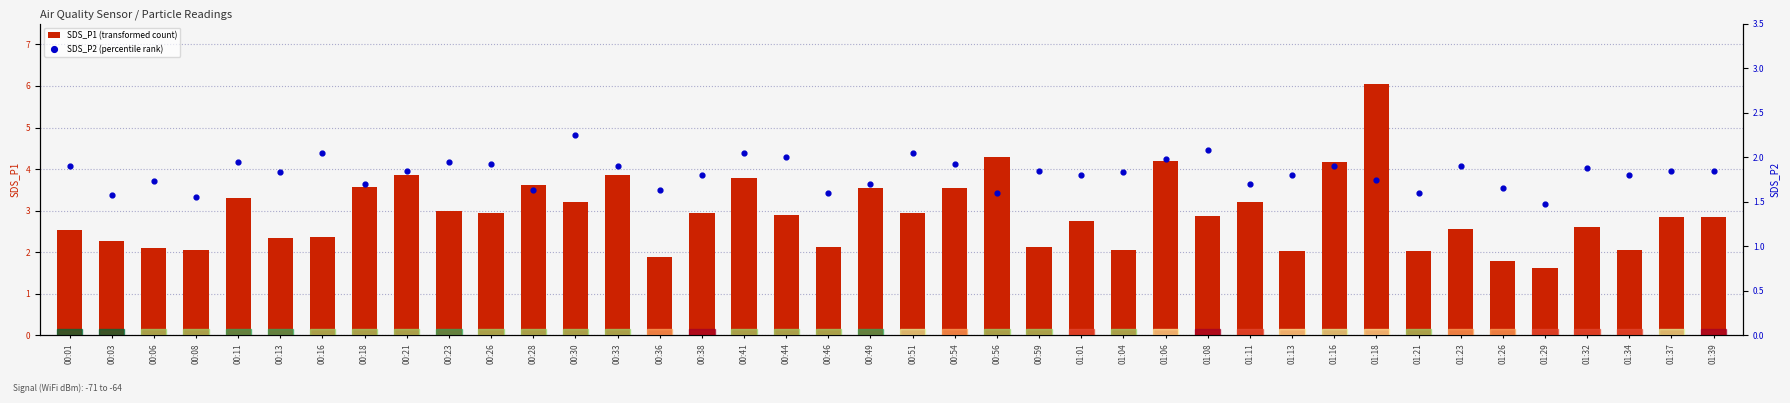

Which series reaches the maximum Y coordinate?

SDS_P1 (transformed count)